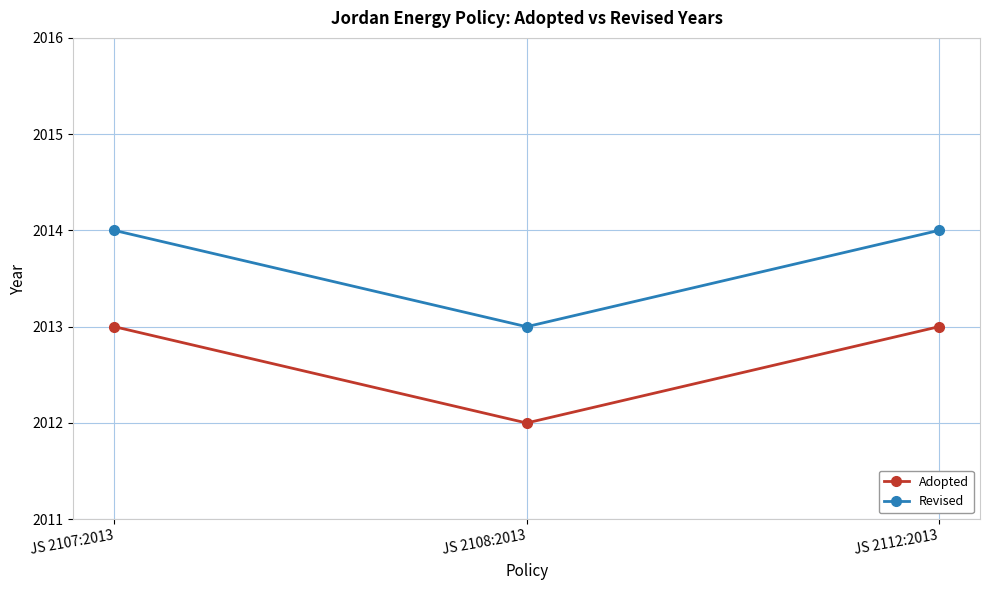

List the series in order of their peak value, highest first.

Revised, Adopted